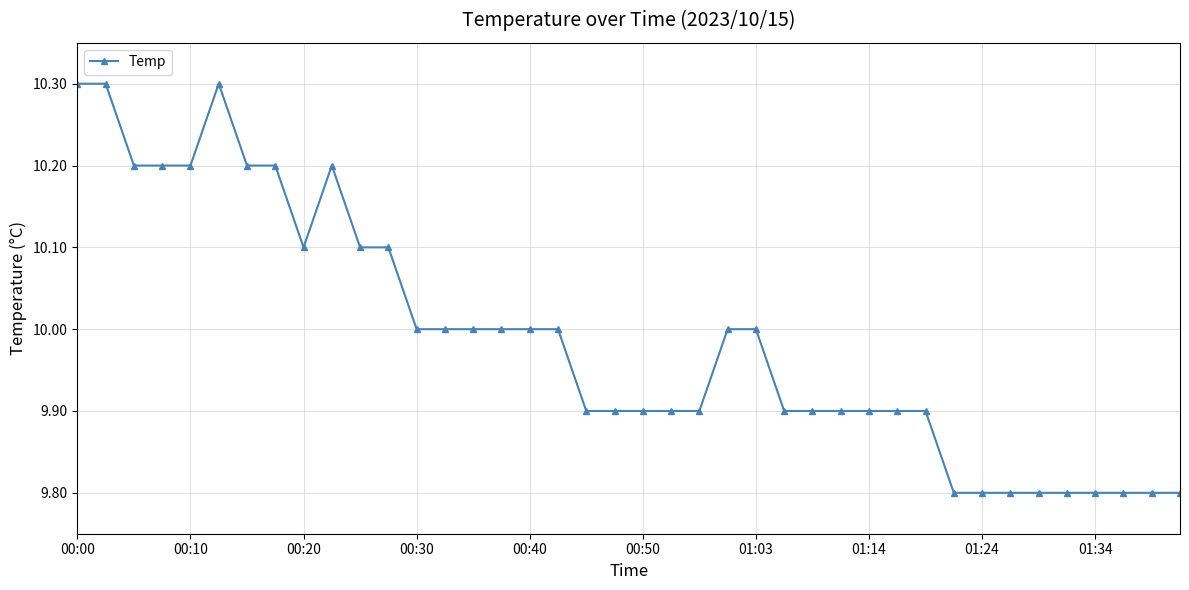

What is the sum of all values?

399.5